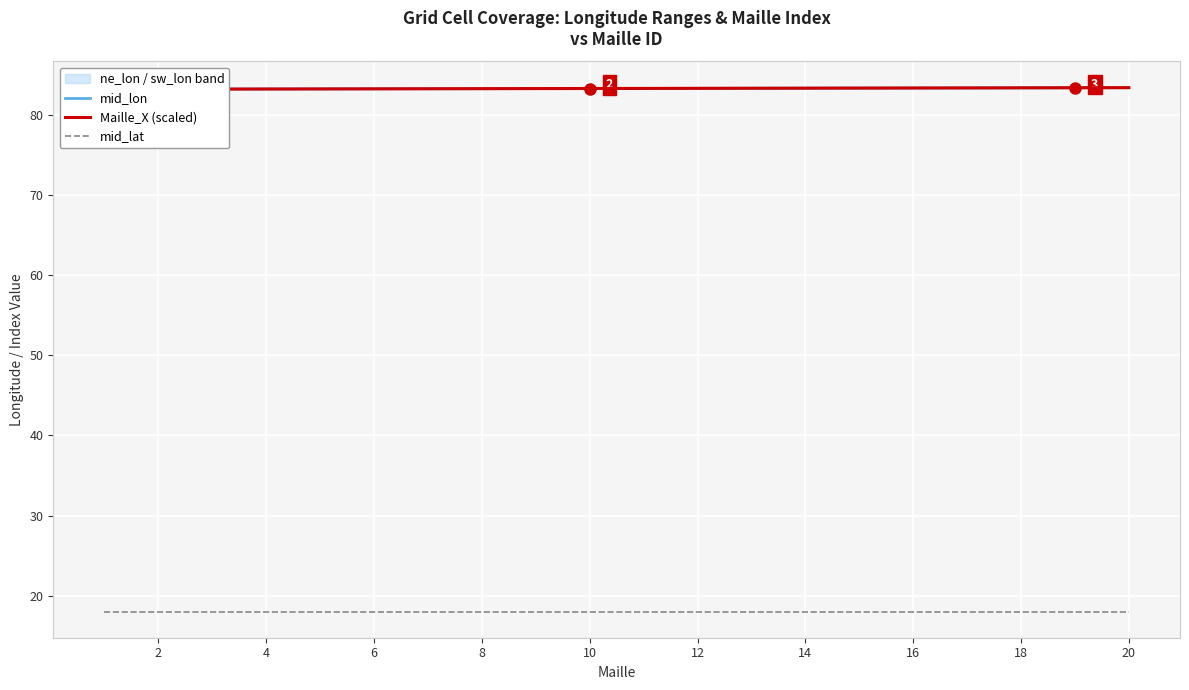

Which series has the widest spread of values?

Maille_X (scaled)